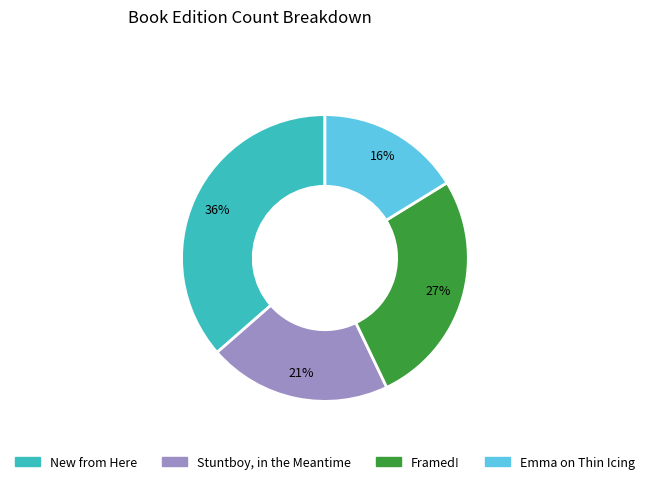

Is the sum of Stuntboy, in the Meantime and Framed! greater than half?

No